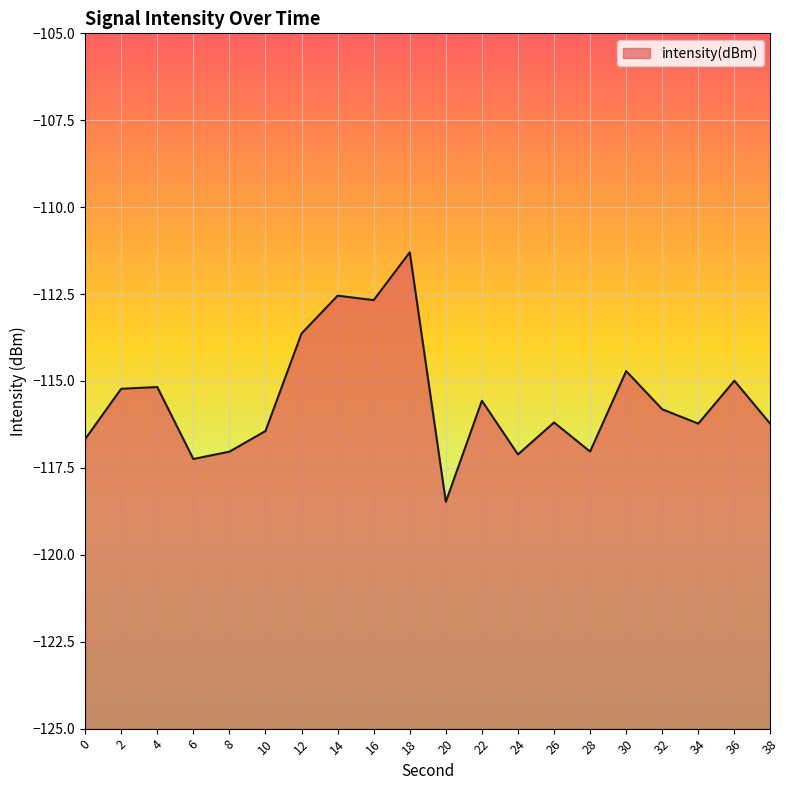

What is the approximate value at 6?

-117.2